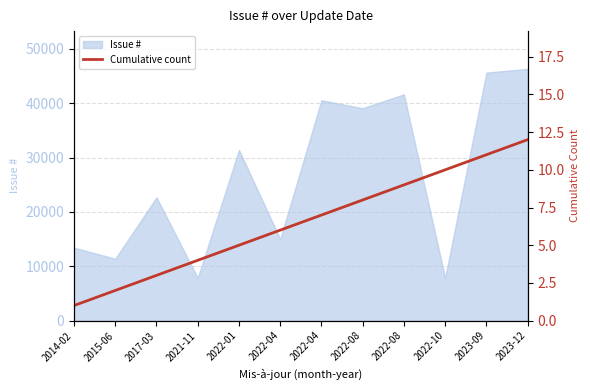

Reading left to right, what are all the values shown in this chart?

1	2	3	4	5	6	7	8	9	10	11	12